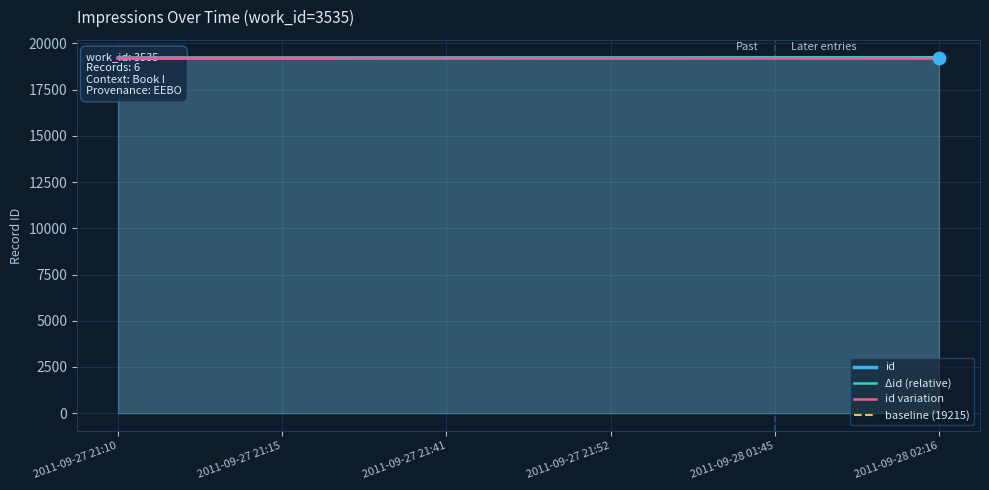

At how many categories does at least one series exceed 19201?

6